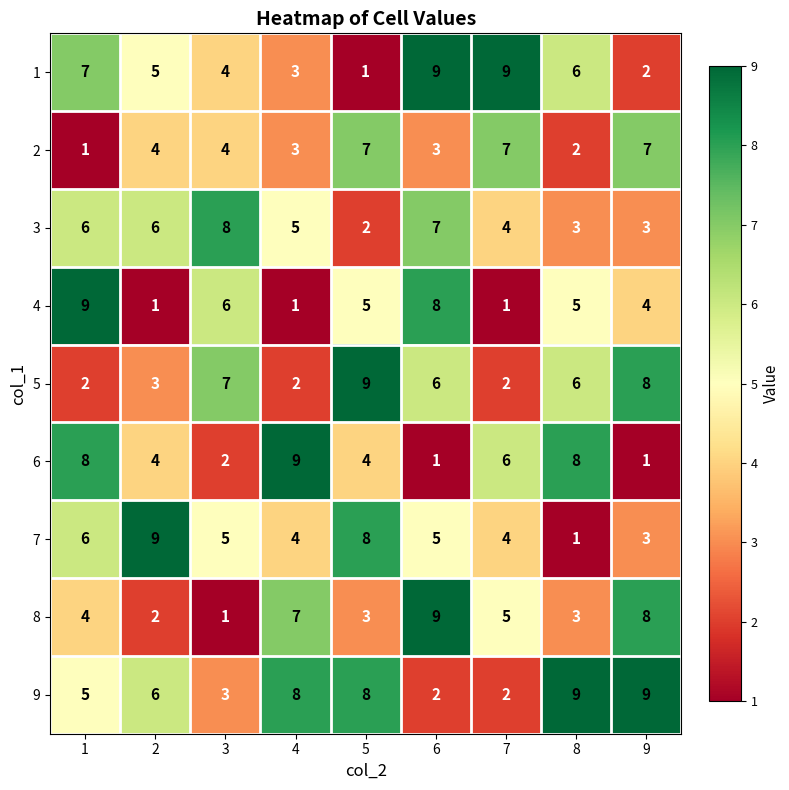

At how many categories does at least one series exceed 6?

9